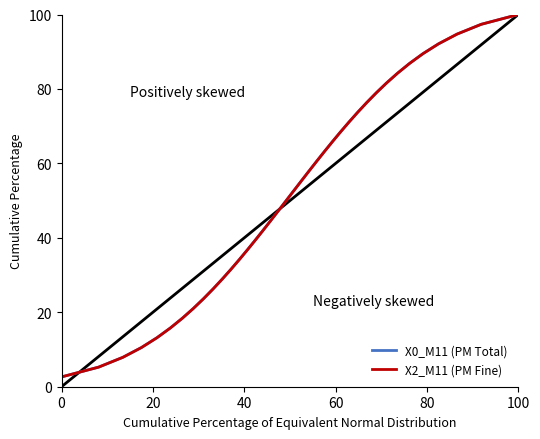

What is the average value of the X2_M11 (PM Fine) series?

51.3